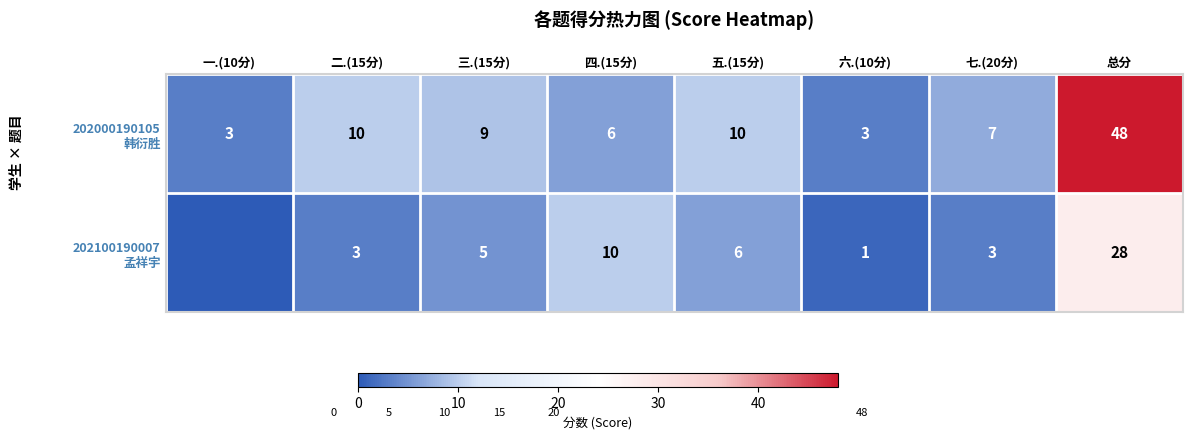

What is the total value across all series at 七.(20分)?

10